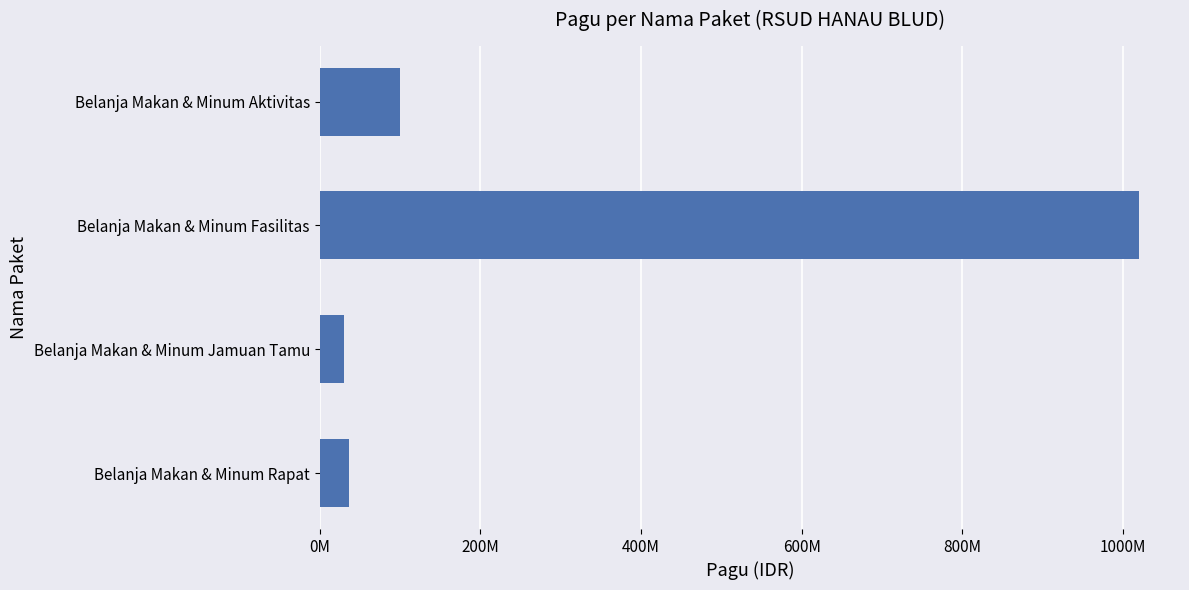

At which label is the value closest to 525000000?

Belanja Makan & Minum Aktivitas